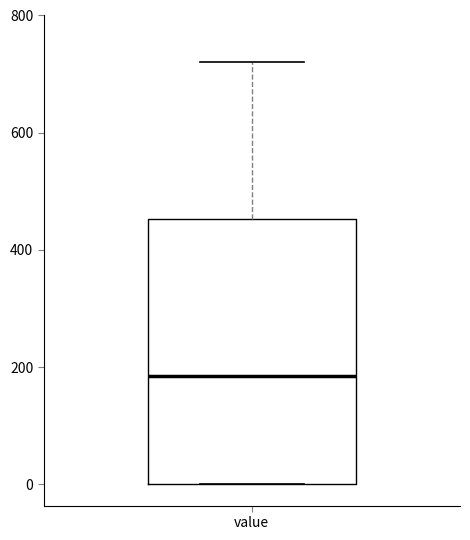

Where does the median line of the box for value sit on the y-axis? The values are not printed on the chart, so give them approximately, as read against the axis.

180